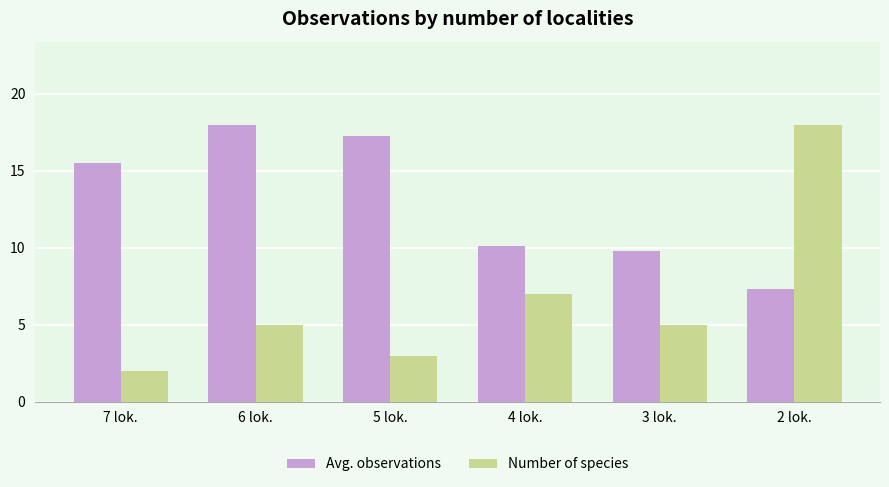

What is the sum of all Avg. observations values?

78.0